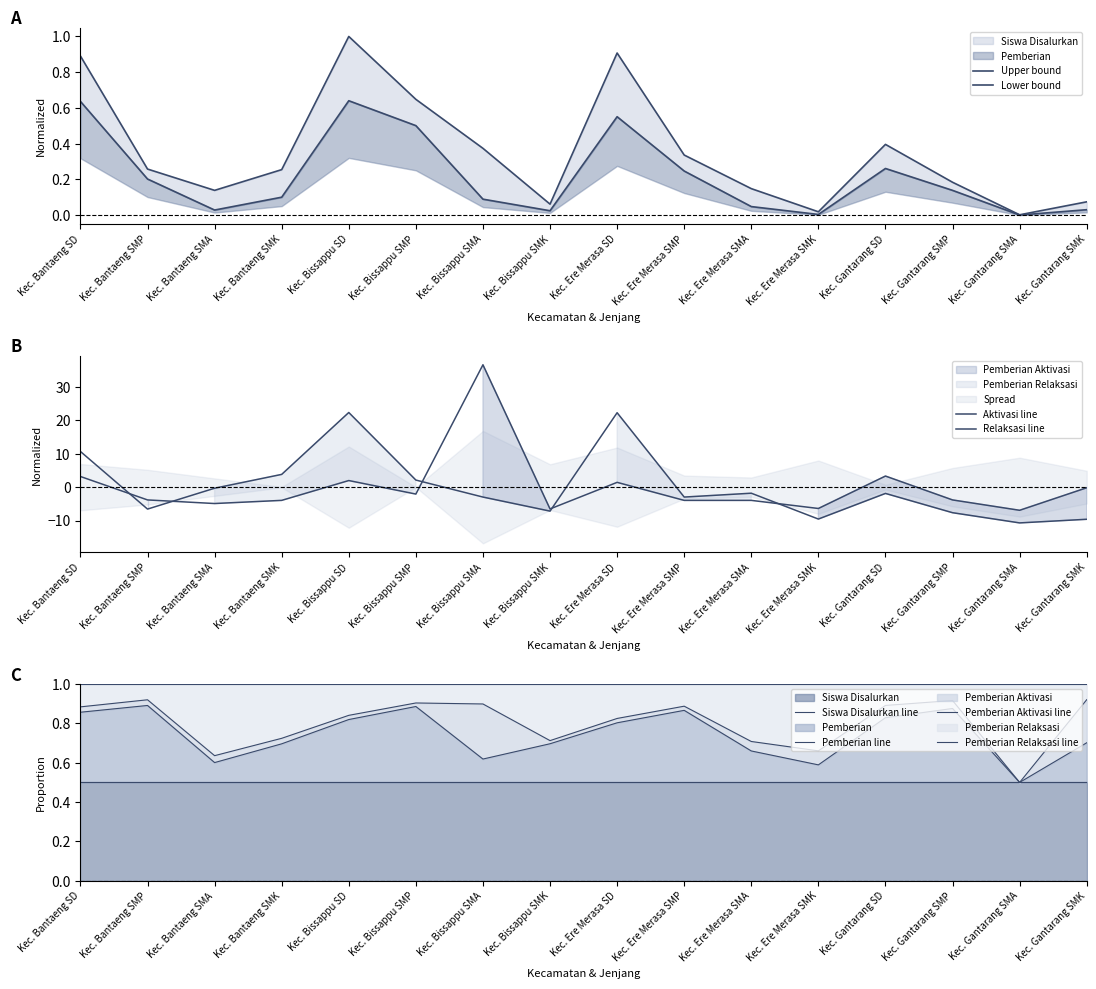

What is the value of the Pemberian Aktivasi point at the 2nd from the left?

-3.8